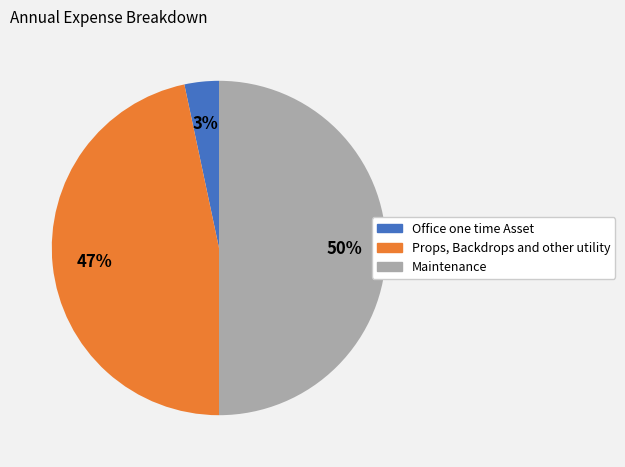

Is Office one time Asset the majority of the pie?

No